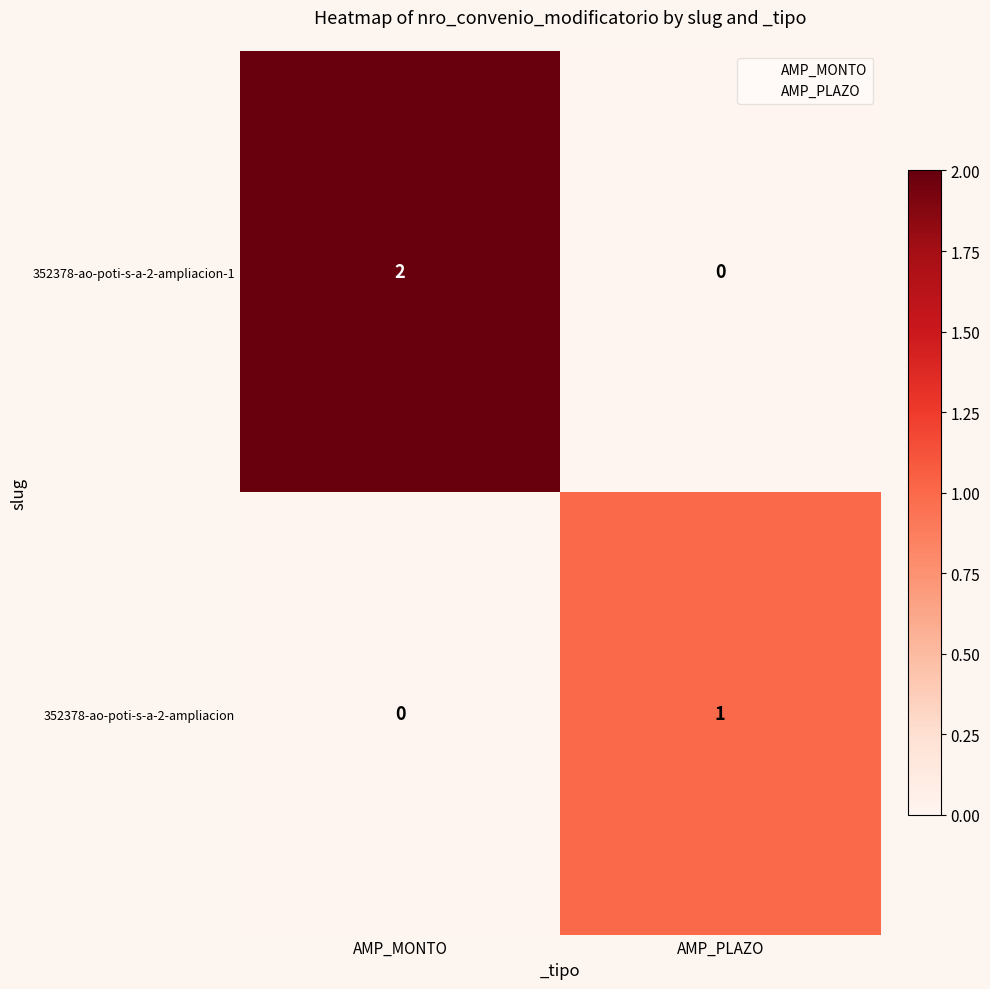

List the series in order of their overall mean, lowest first.

352378-ao-poti-s-a-2-ampliacion, 352378-ao-poti-s-a-2-ampliacion-1